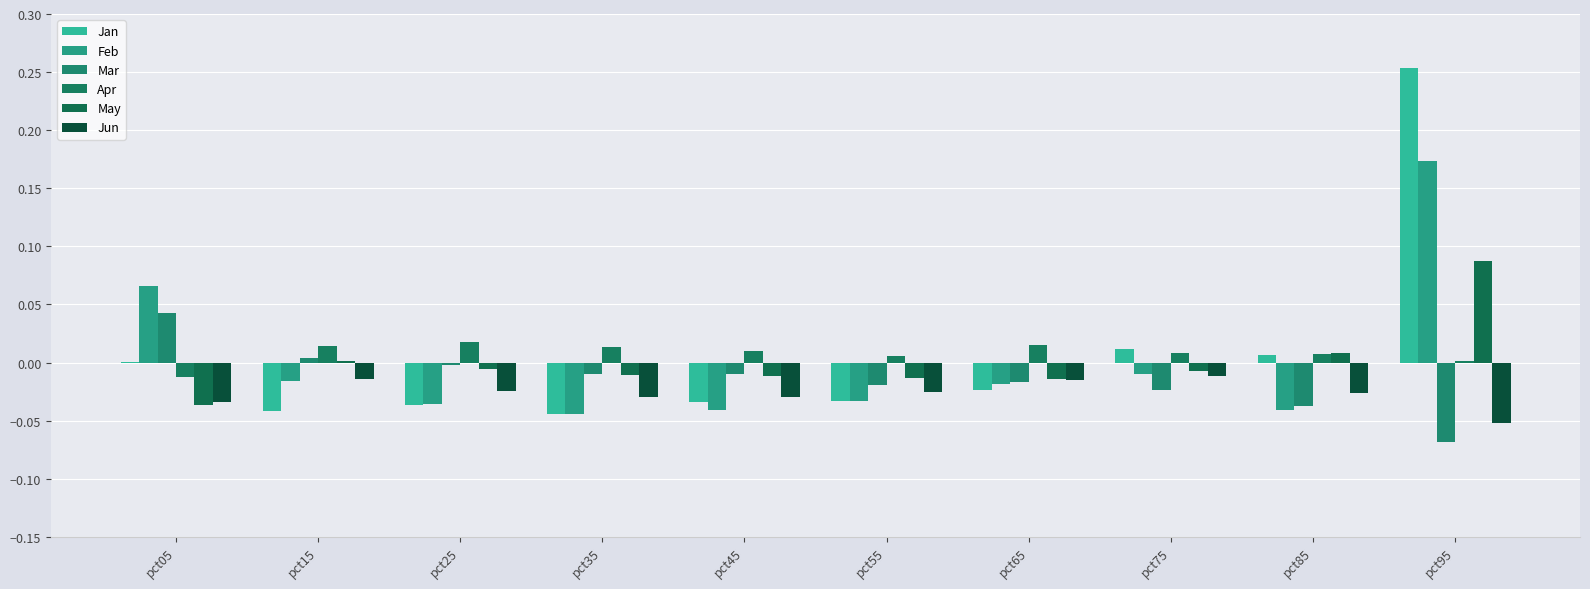

At how many categories does at least one series exceed 0?

10